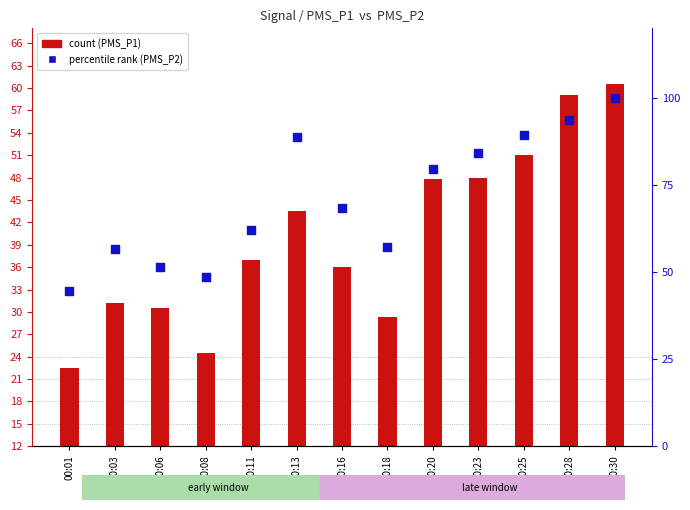

What is the total value across all series at 00:11?

99.0